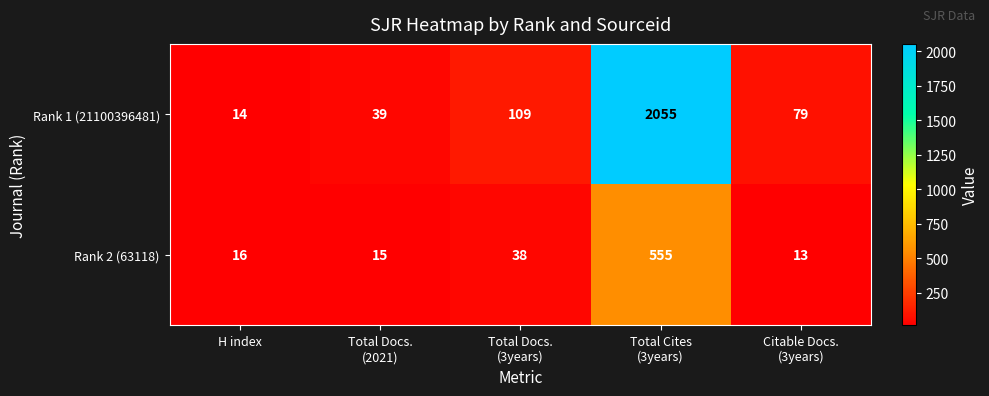

Rank the series by their maximum value, from lowest to highest.

Rank 2 (63118), Rank 1 (21100396481)